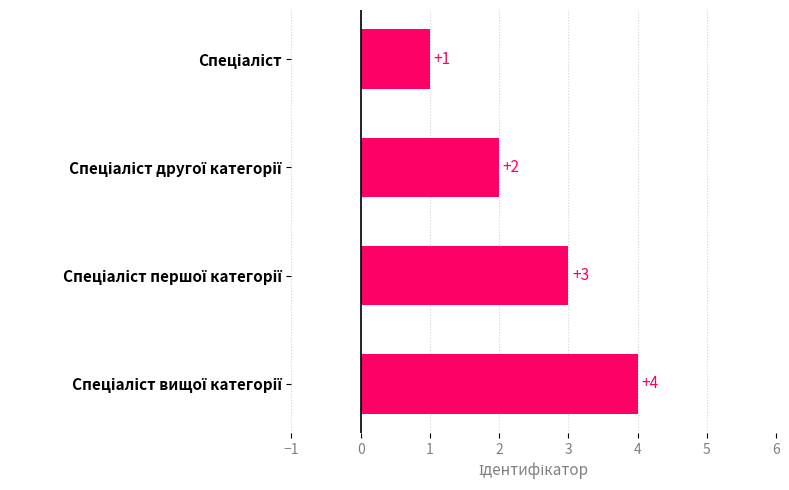

What is the sum of all values?

10